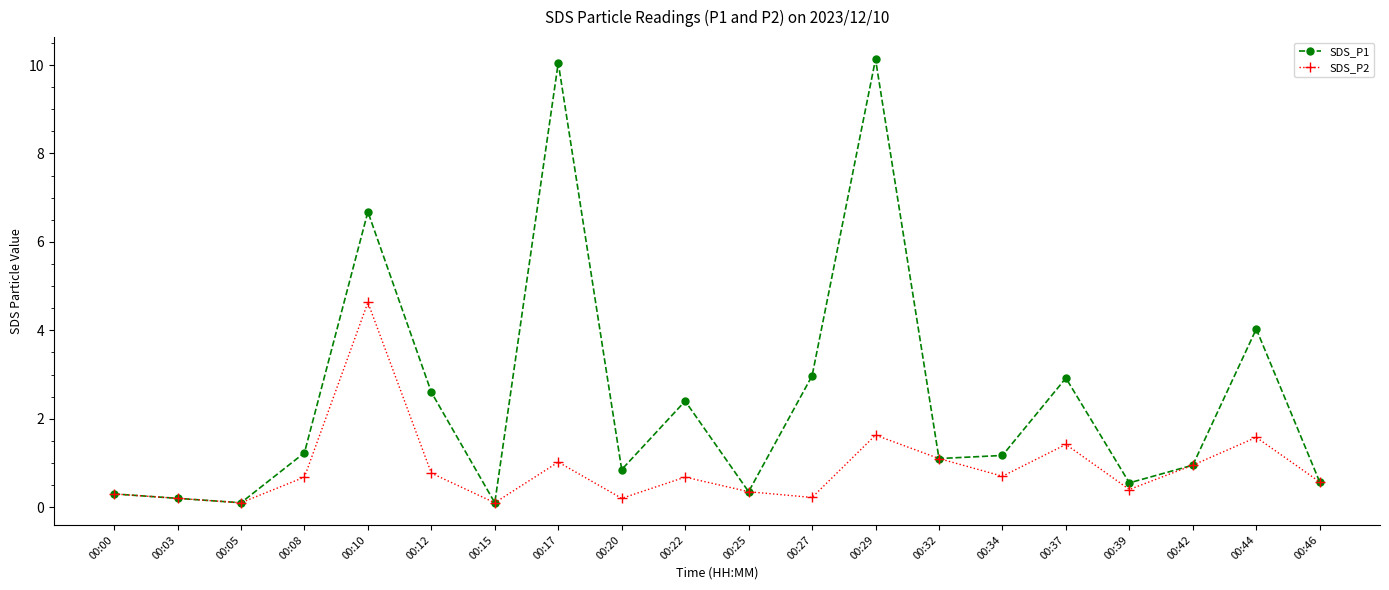

What is the greatest value displayed?

10.1